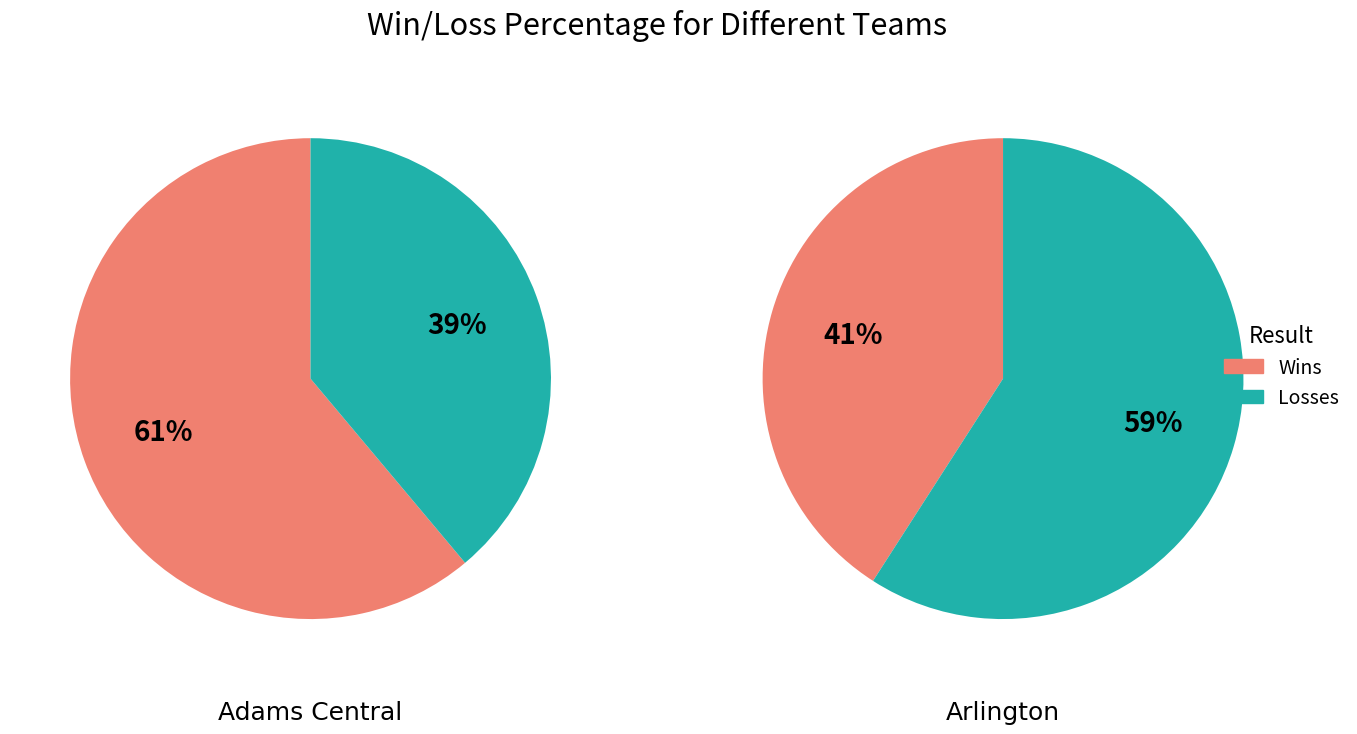

How many segments does this pie chart have?

2